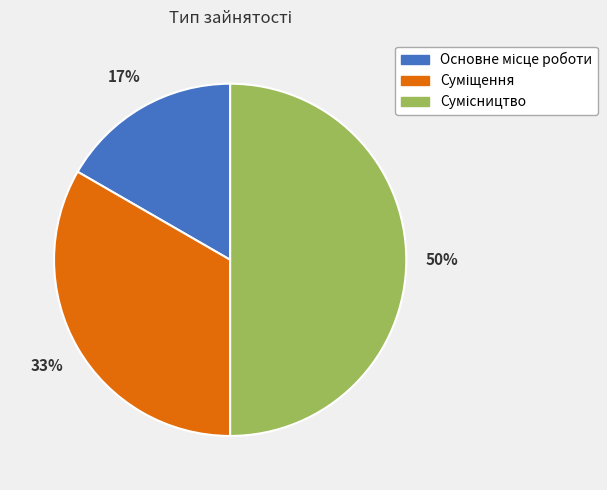

To the nearest percent, what is the difference between the largest and smallest slice percentages?

33%